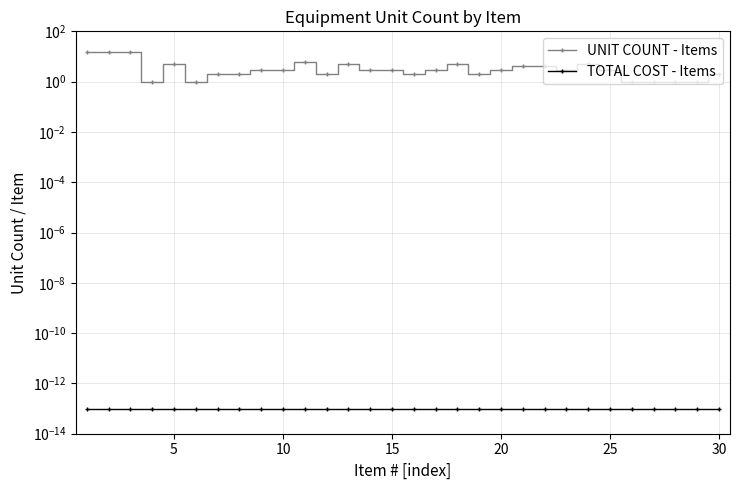

True or false: UNIT COUNT - Items and TOTAL COST - Items cross at least once.

False